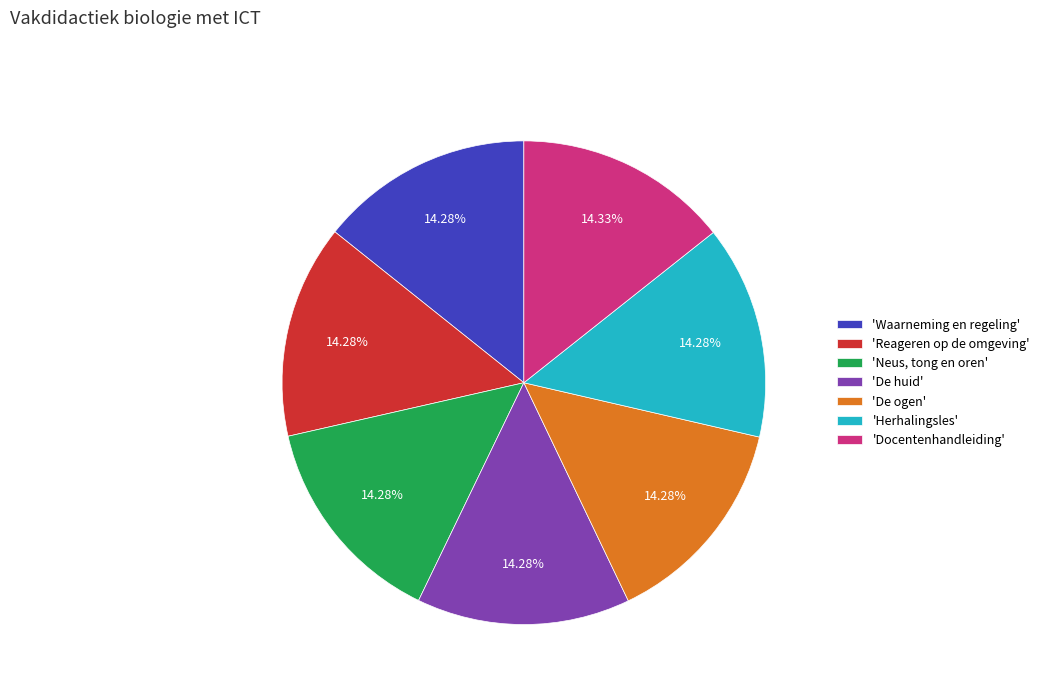

Approximately how many times larger is the value at 'Docentenhandleiding' compared to 'Neus, tong en oren'?

1.0